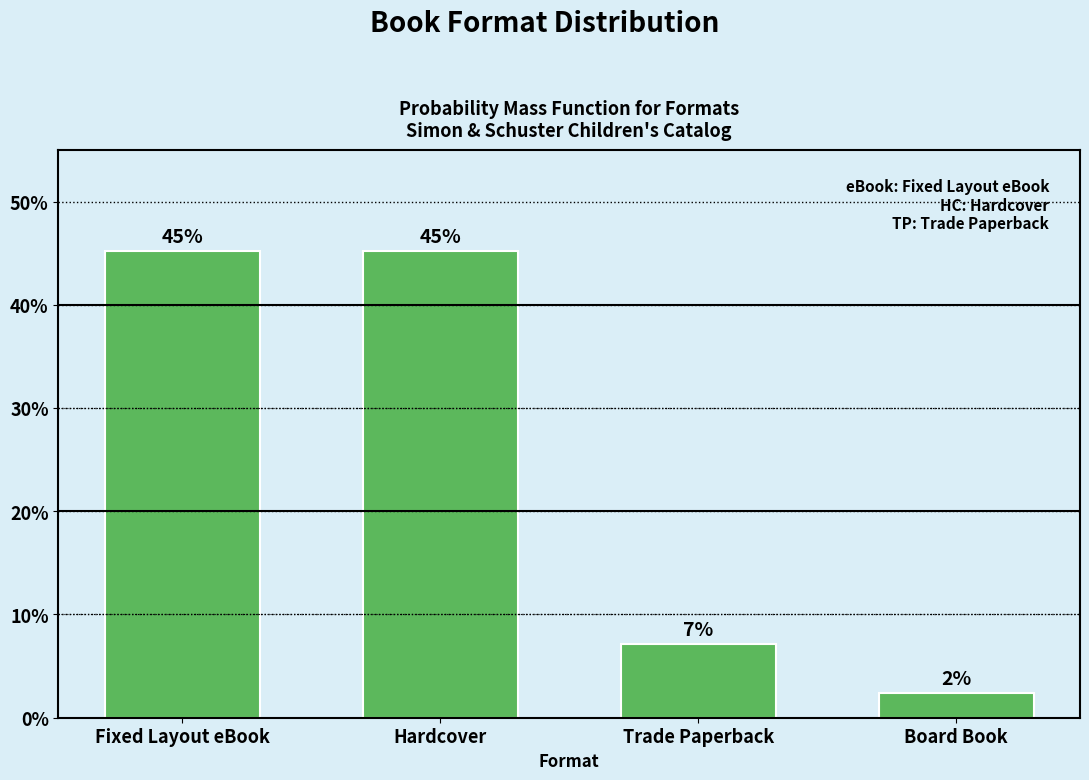

How many bars are there in total?

4